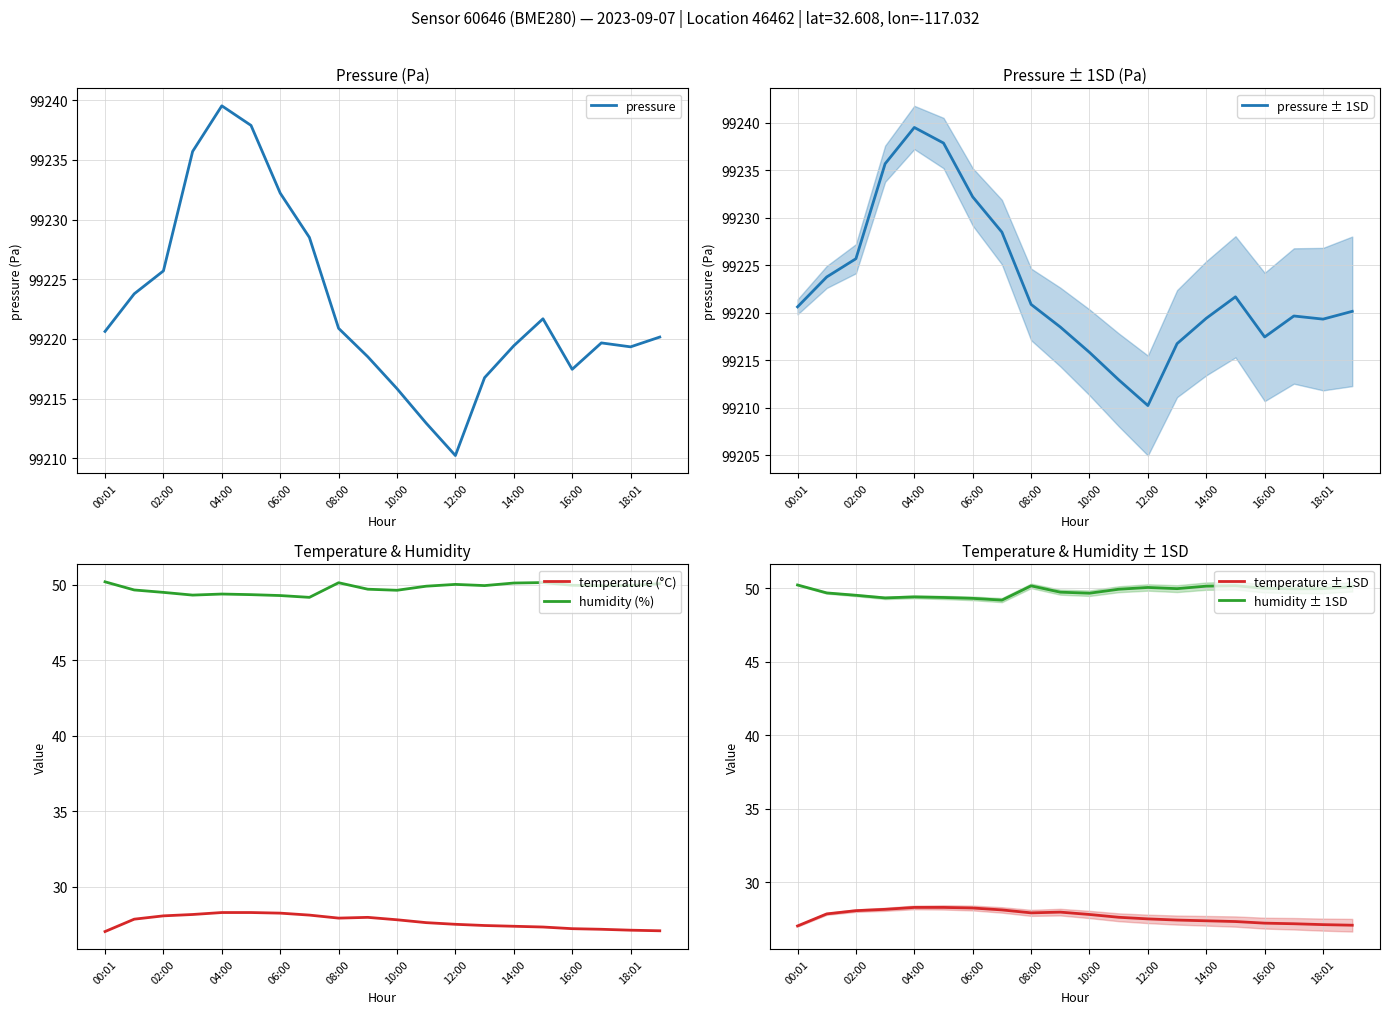

Is the value of temperature (°C) at 04:00 greater than the value of humidity (%) at 00:01?

No